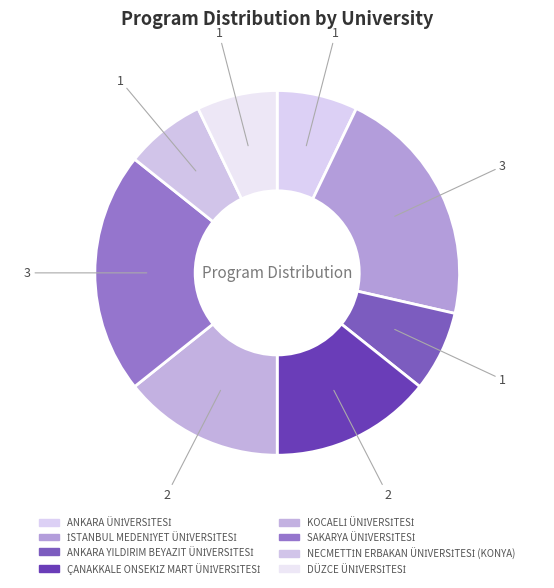

To the nearest percent, what is the combined percentage of DÜZCE ÜNİVERSİTESİ and İSTANBUL MEDENİYET ÜNİVERSİTESİ?

29%